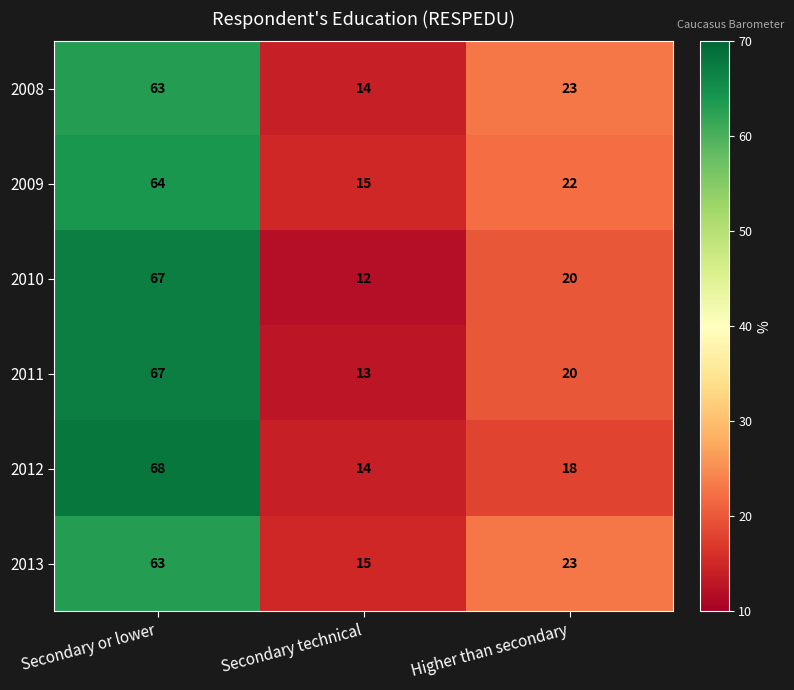

What is the difference between the highest and lowest values at Secondary or lower?

5